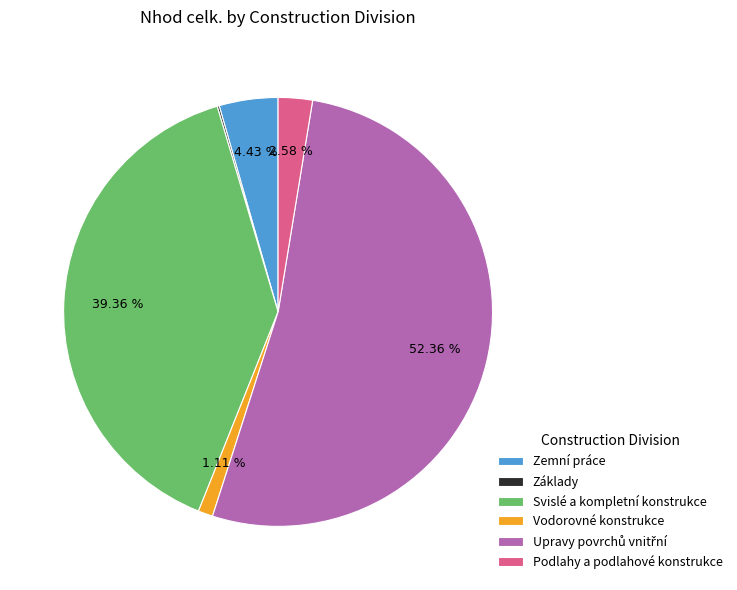

To the nearest percent, what is the average slice percentage?

17%